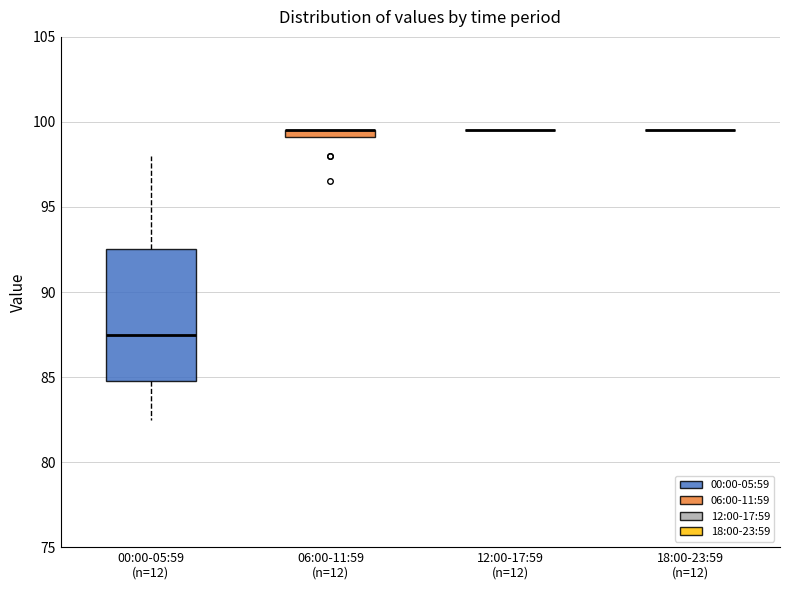

Which box is the tallest, from its lower edge to its upper edge?

00:00-05:59 (n=12)